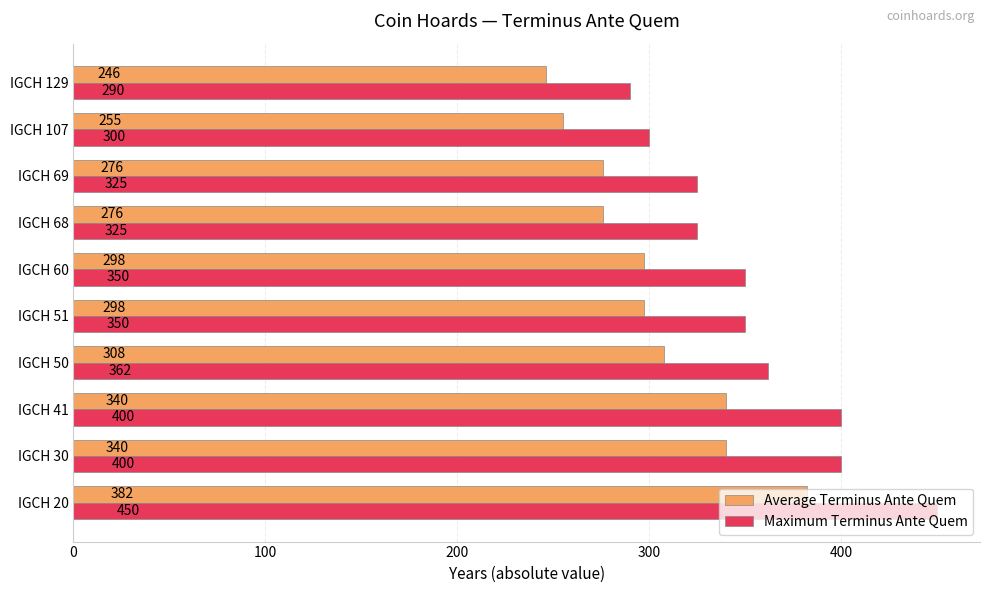

What is the difference between the maximum and minimum values in the Maximum Terminus Ante Quem series?

160.0